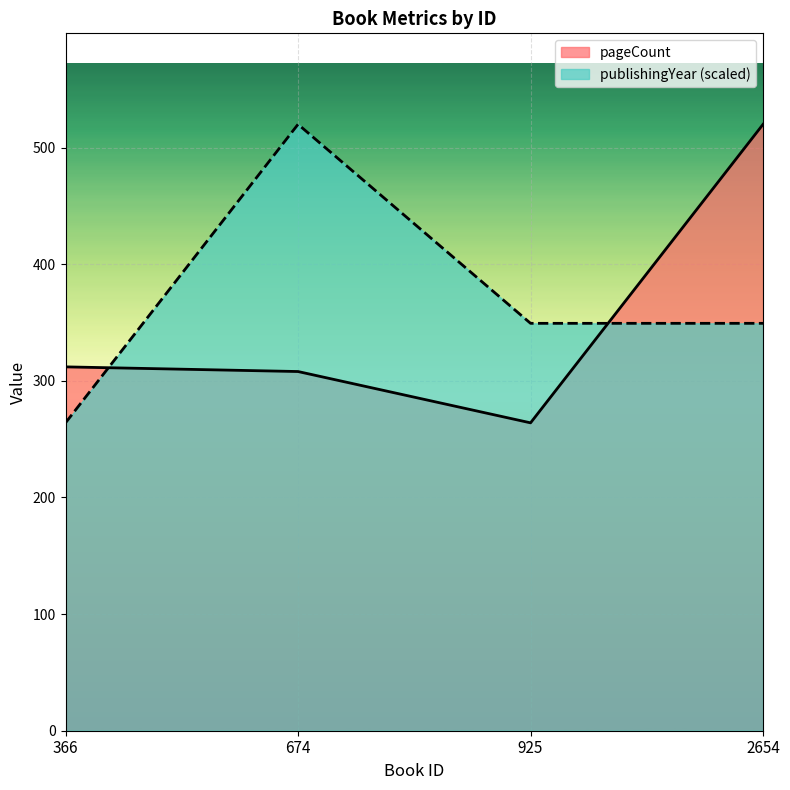

What are all the series names shown in the legend?

pageCount, publishingYear (scaled)